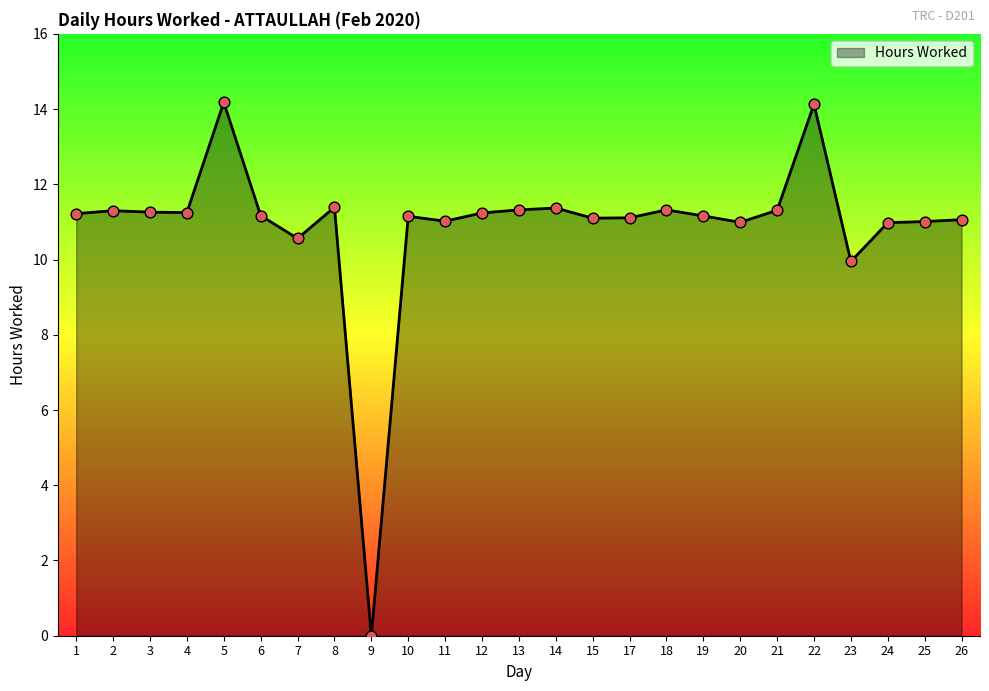

Approximately how many times larger is the value at 15 compared to 5?

0.8